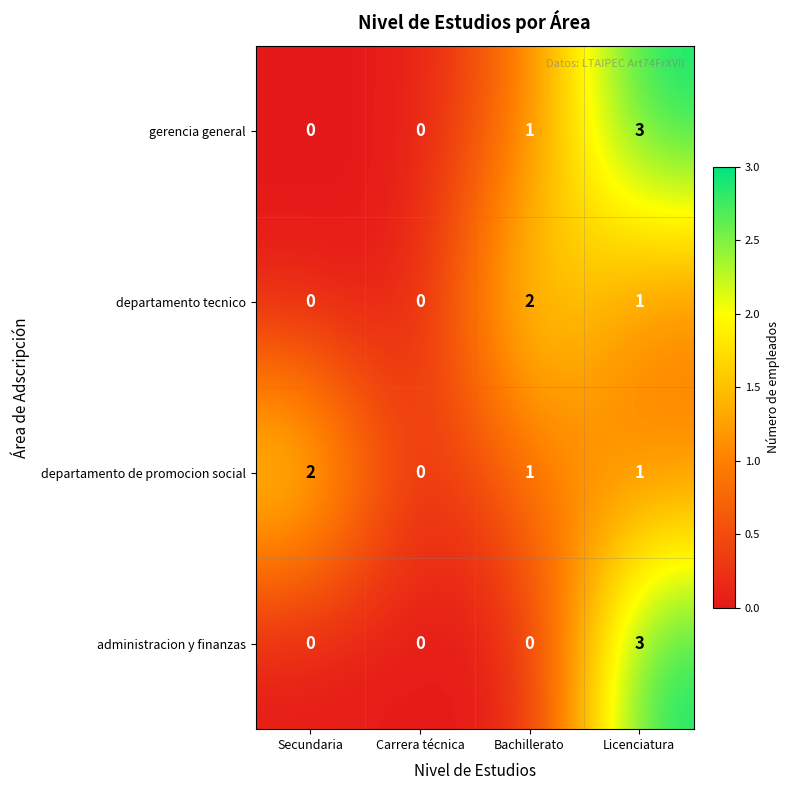

Is it true that departamento de promocion social equals 0 at Bachillerato?

False